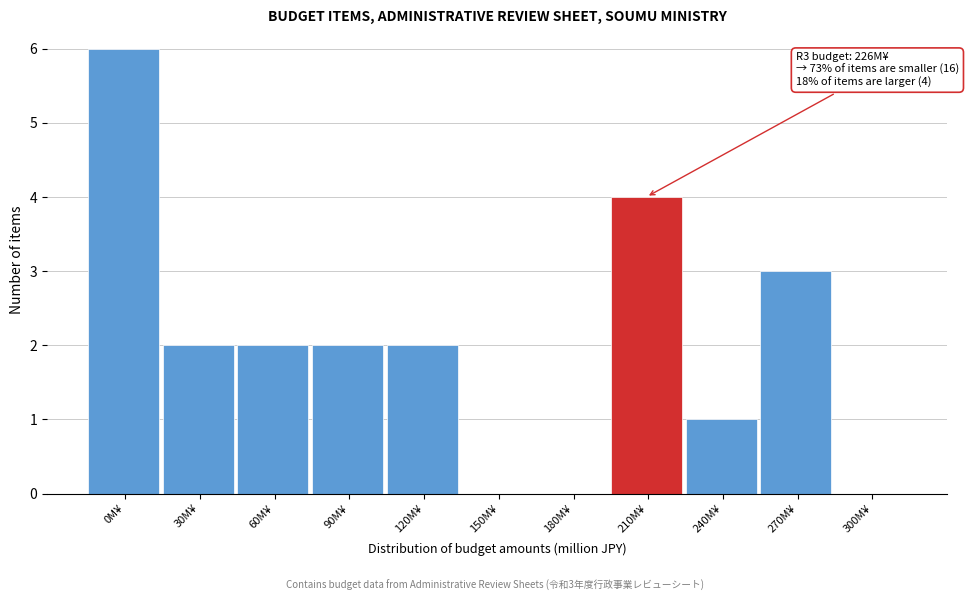

Reading left to right, transcribe all the data shown in this chart.

0M¥=6	30M¥=2	60M¥=2	90M¥=2	120M¥=2	150M¥=0	180M¥=0	210M¥=4	240M¥=1	270M¥=3	300M¥=0